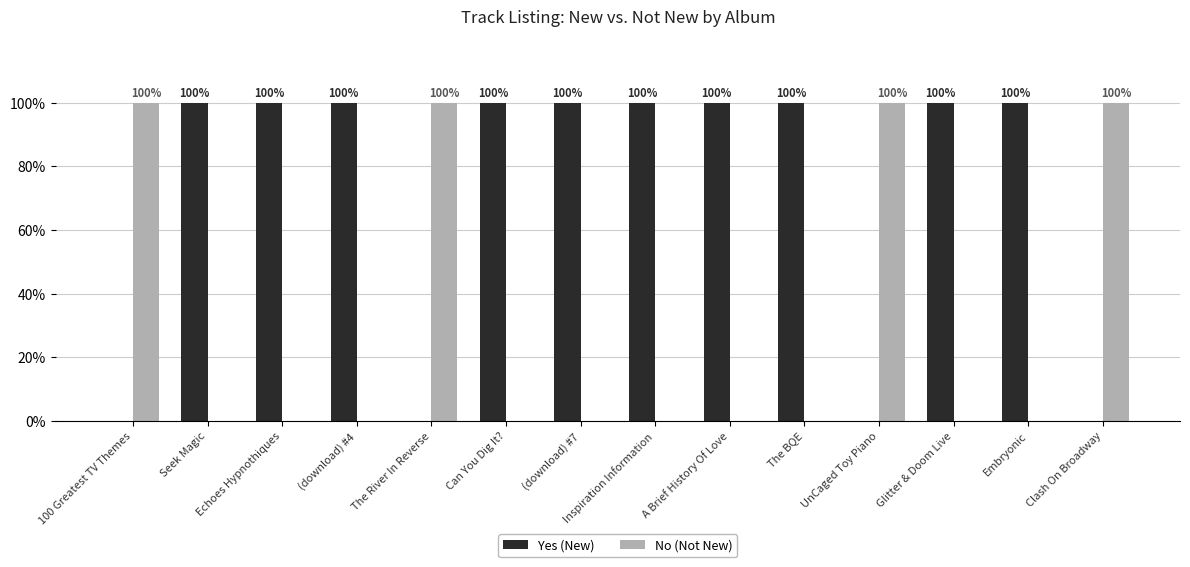

Is the value of Yes (New) at Seek Magic greater than the value of No (Not New) at (download) #4?

Yes